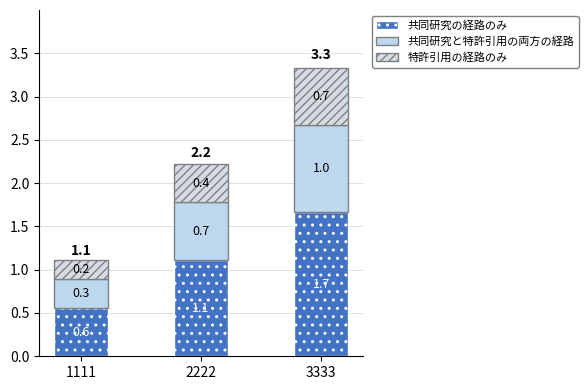

Are the bars grouped side by side (vs. stacked)?

No